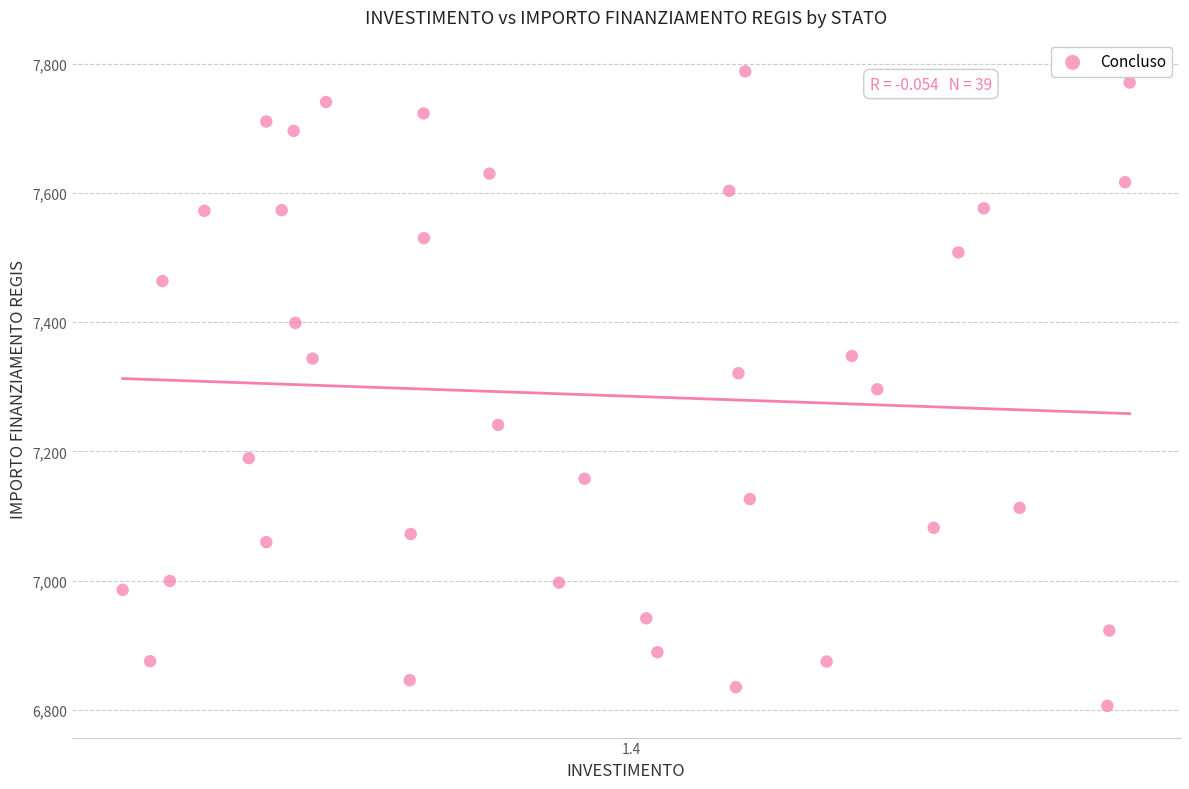

How many points are shown in the scatter plot?

39